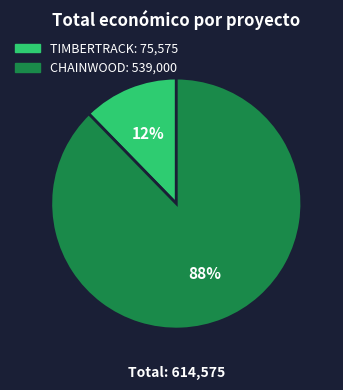

How many segments does this pie chart have?

2